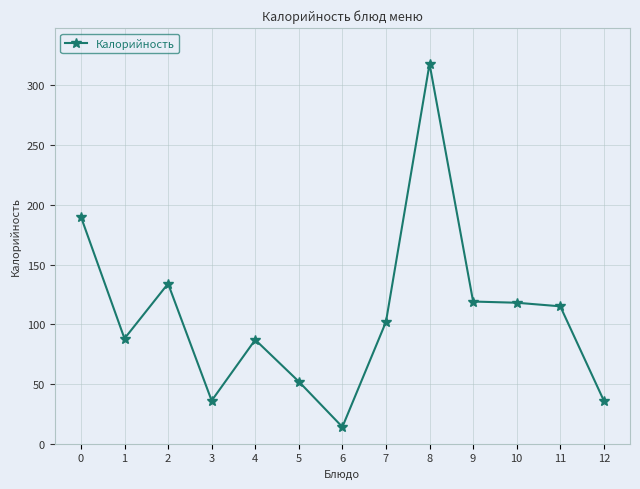

What is the minimum value shown in the chart?

14